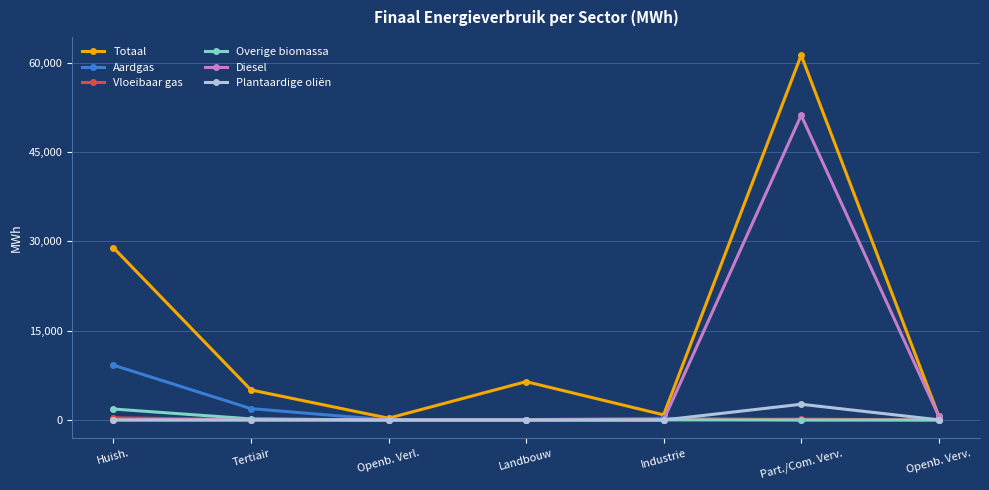

Count the number of data series in this chart.

6